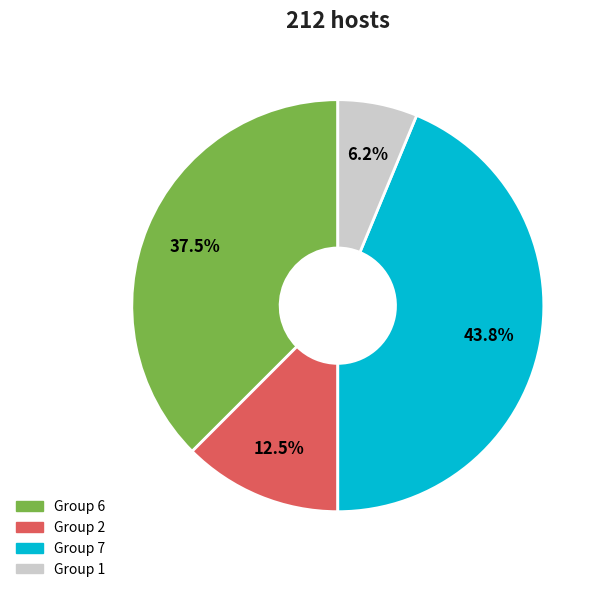

Does any single category account for the majority?

No